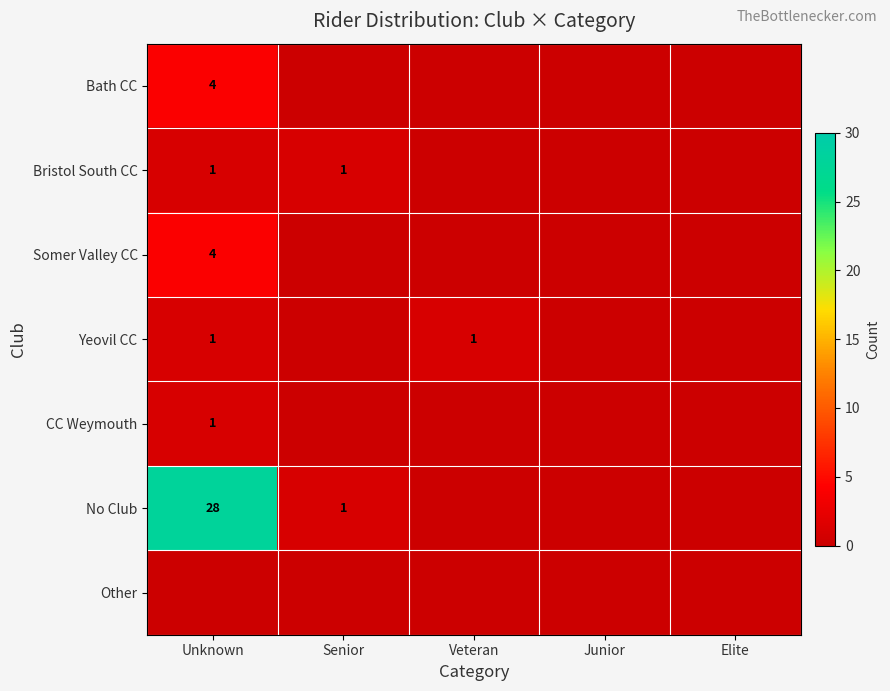

True or false: Somer Valley CC has a value of 1 at Unknown.

False